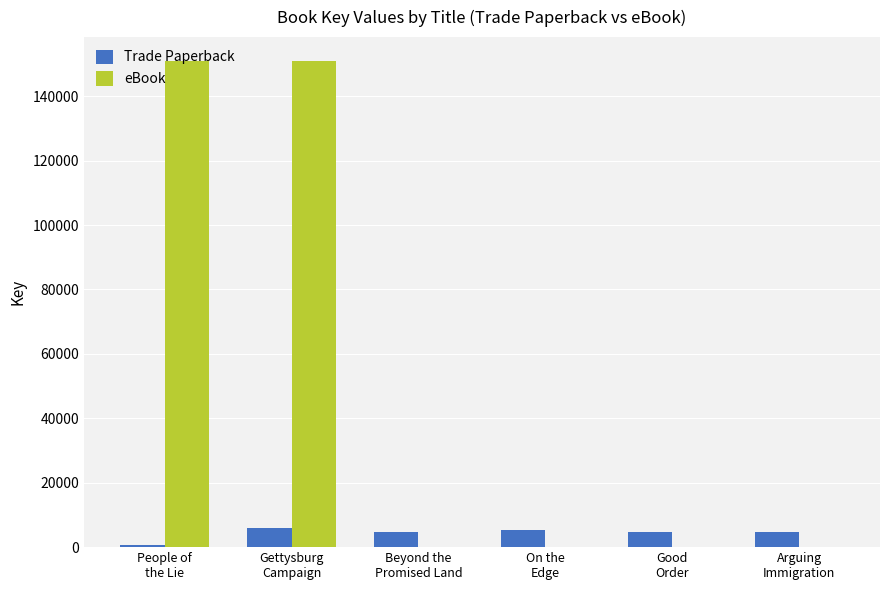

Read the Trade Paperback value at Beyond the
Promised Land.

4671